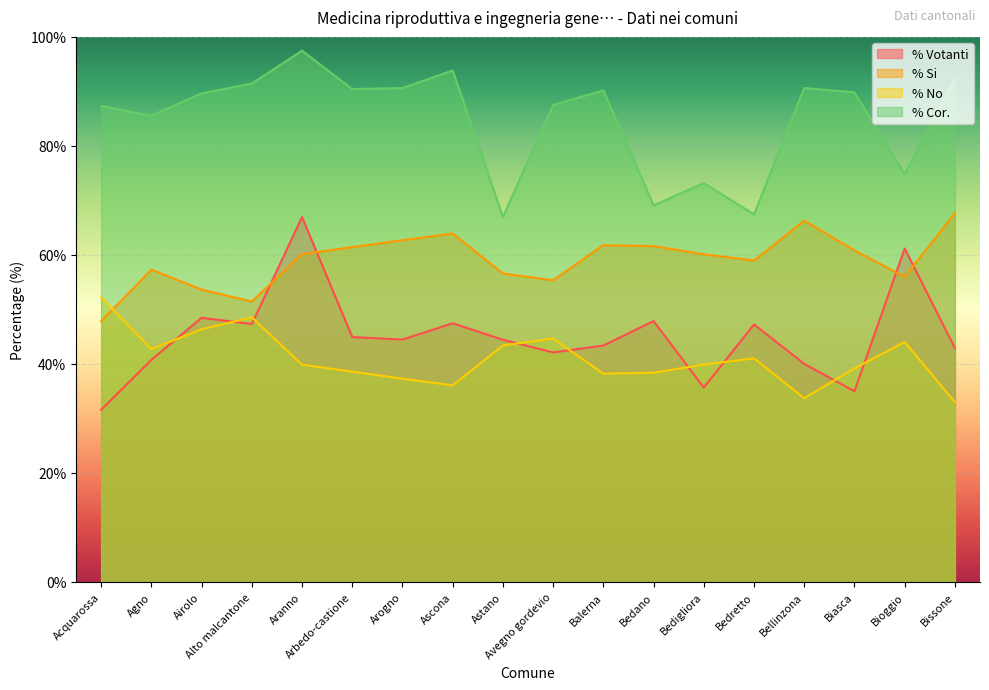

How many intersections are there between % Si and % Votanti?

4